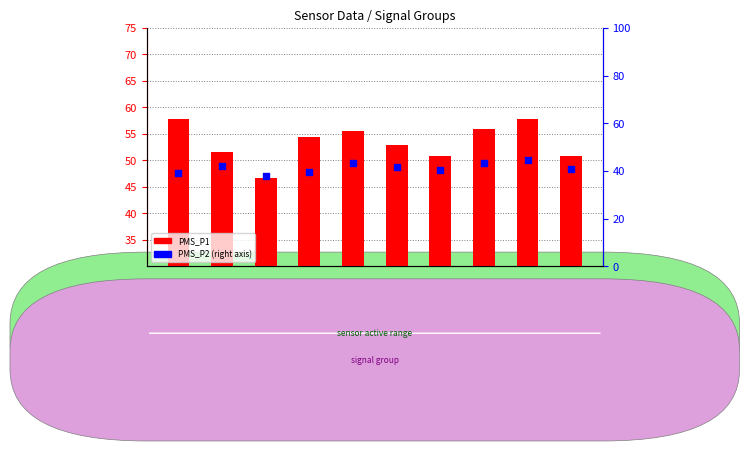

Is the value of PMS_P2 at Signal
-56 greater than the value of PMS_P1 at Signal
-55?

No